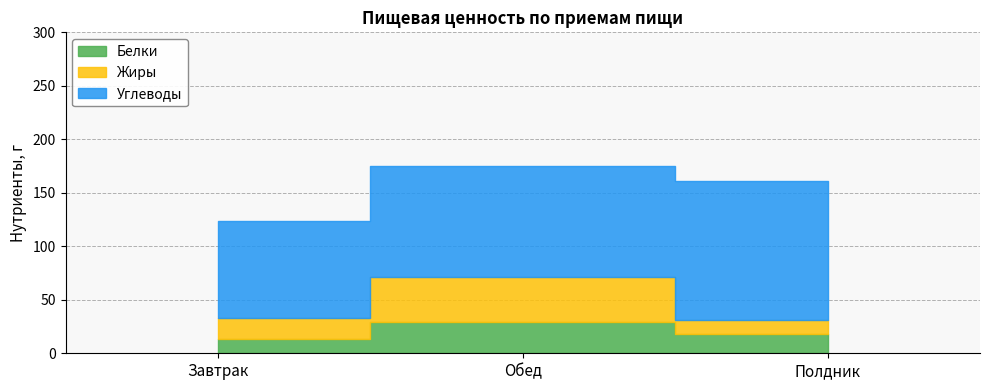

At how many categories does at least one series exceed 46?

3